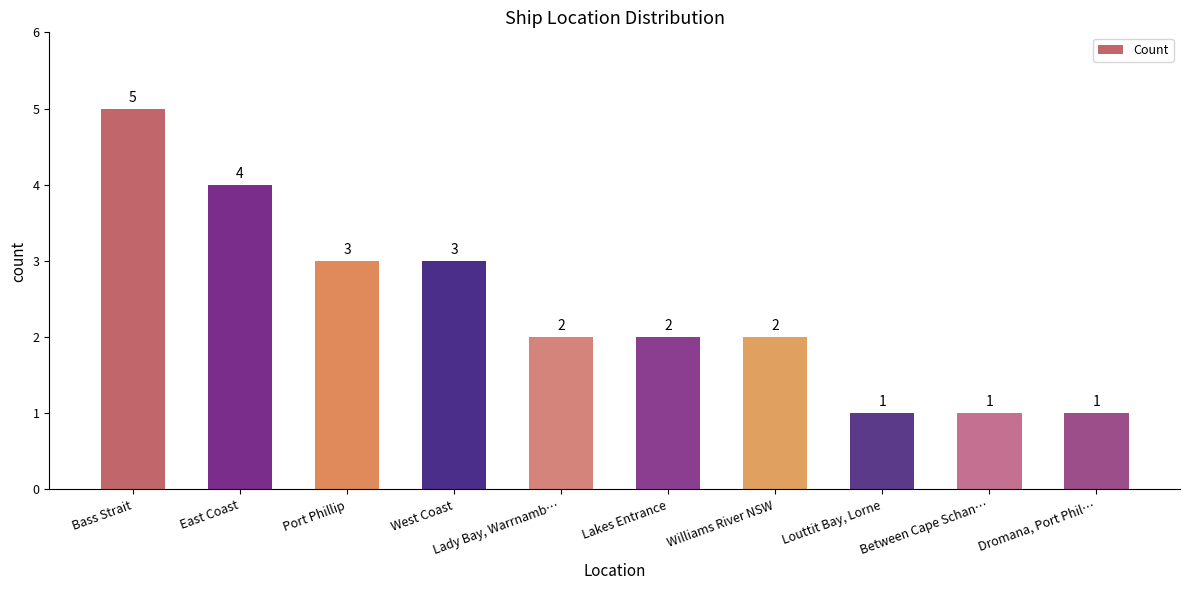

Reading left to right, extract all data points from this chart.

Bass Strait=5	East Coast=4	Port Phillip=3	West Coast=3	Lady Bay, Warrnamb…=2	Lakes Entrance=2	Williams River NSW=2	Louttit Bay, Lorne=1	Between Cape Schan…=1	Dromana, Port Phil…=1